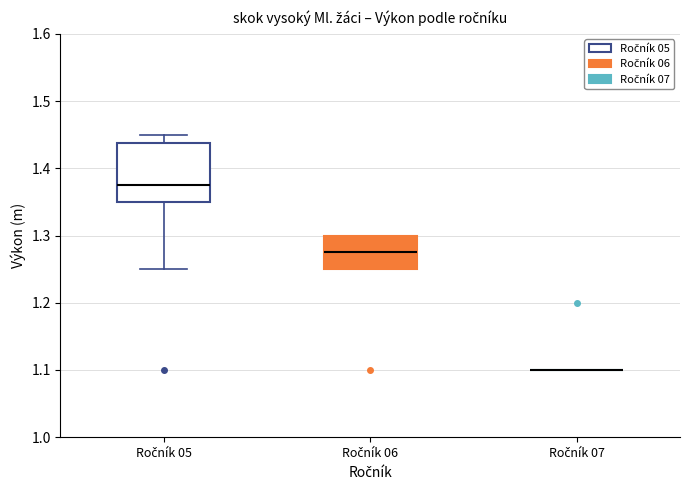

Where is the lower edge of the box for Ročník 06 on the y-axis? The values are not printed on the chart, so give them approximately, as read against the axis.

1.25